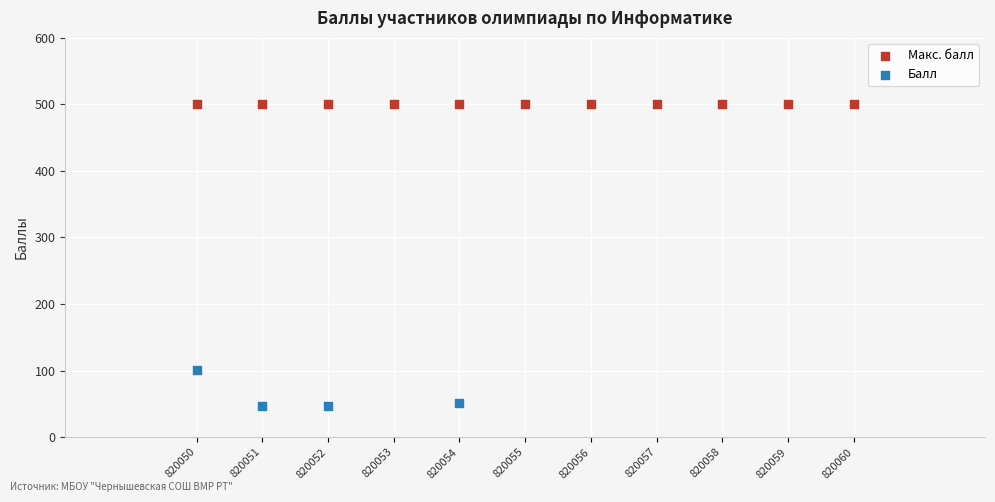

Which series reaches the maximum Y coordinate?

Макс. балл